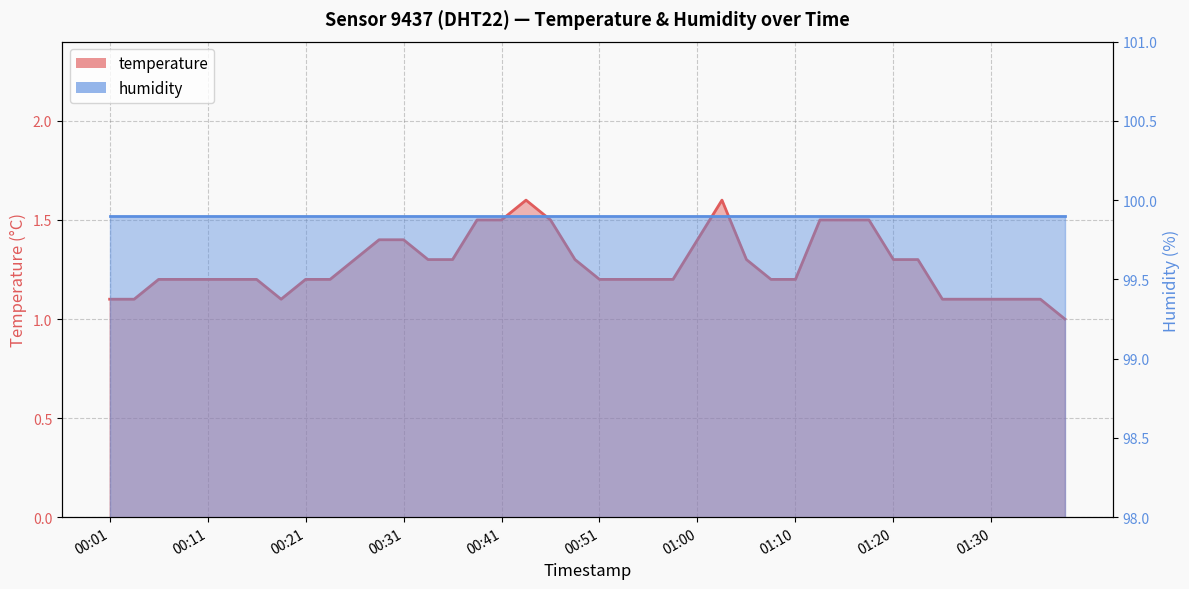

What is the change in value from 00:29 to 01:13?

+0.1